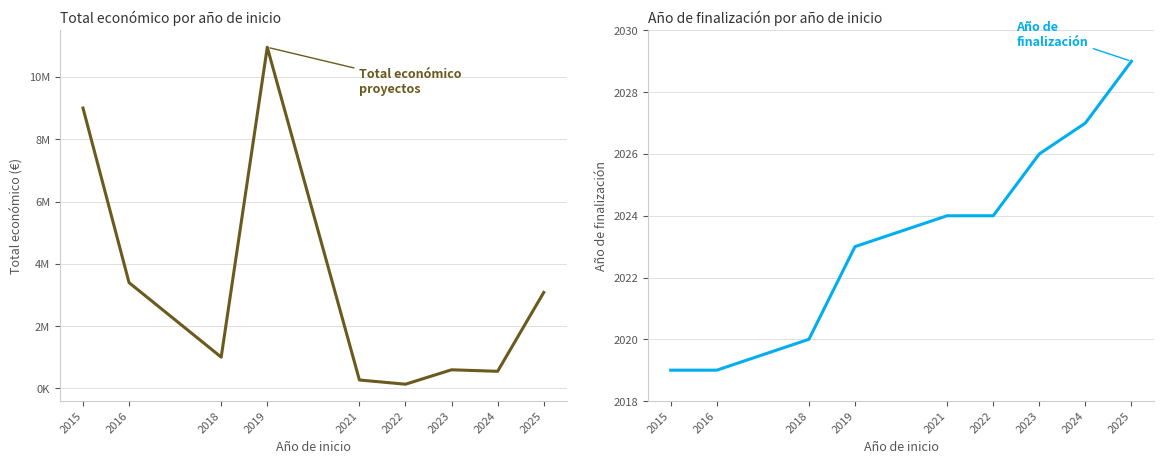

List the series in order of their overall mean, highest first.

Total económico (€), Año de finalización